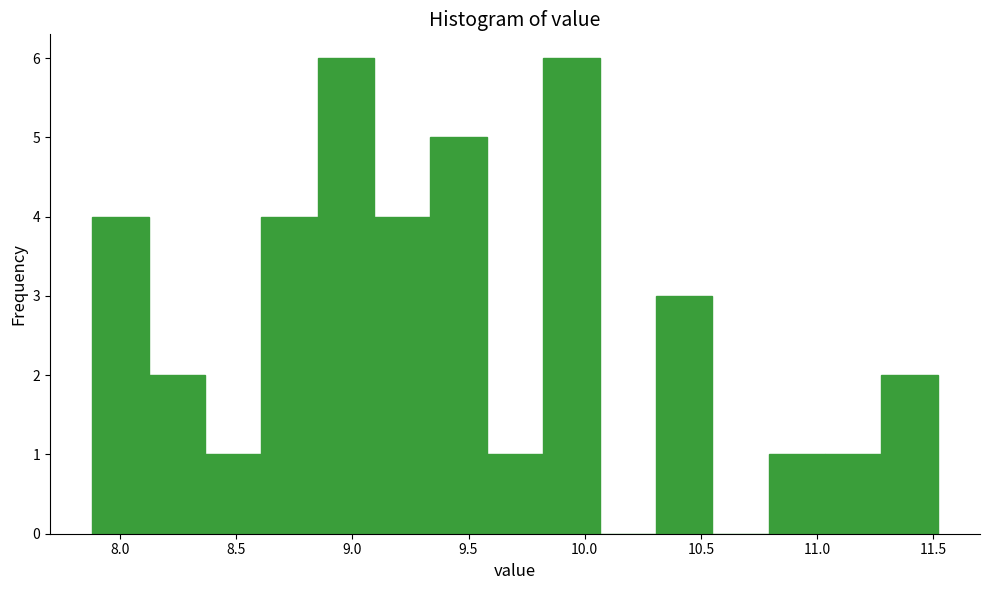

Reading left to right, list every bar in this chart as the range it spans on the x-axis followed by its height. Neither the bar edges nor the heights are printed on the chart, so give them approximately, as read against the axes.

7.90 to 8.10: 4
8.10 to 8.35: 2
8.35 to 8.60: 1
8.60 to 8.85: 4
8.85 to 9.10: 6
9.10 to 9.35: 4
9.35 to 9.60: 5
9.60 to 9.80: 1
9.80 to 10.05: 6
10.05 to 10.30: 0
10.30 to 10.55: 3
10.55 to 10.80: 0
10.80 to 11.05: 1
11.05 to 11.30: 1
11.30 to 11.50: 2